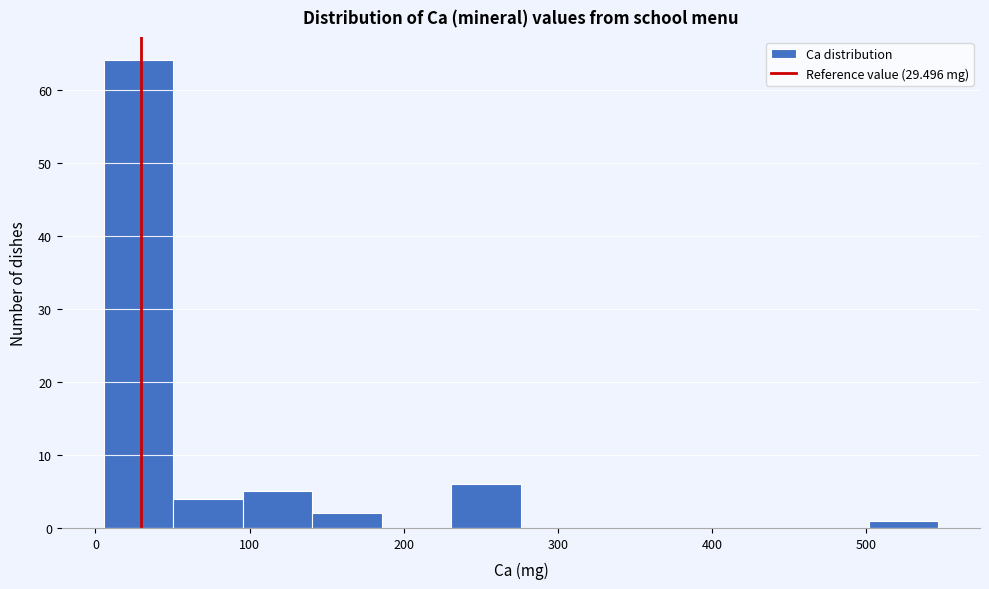

Reading left to right, list every bar in this chart as the range it spans on the x-axis followed by its height. Neither the bar edges nor the heights are printed on the chart, so give them approximately, as read against the axes.

10 to 50: 64
50 to 100: 4
100 to 140: 5
140 to 190: 2
190 to 230: 0
230 to 280: 6
280 to 320: 0
320 to 370: 0
370 to 410: 0
410 to 460: 0
460 to 500: 0
500 to 550: 1